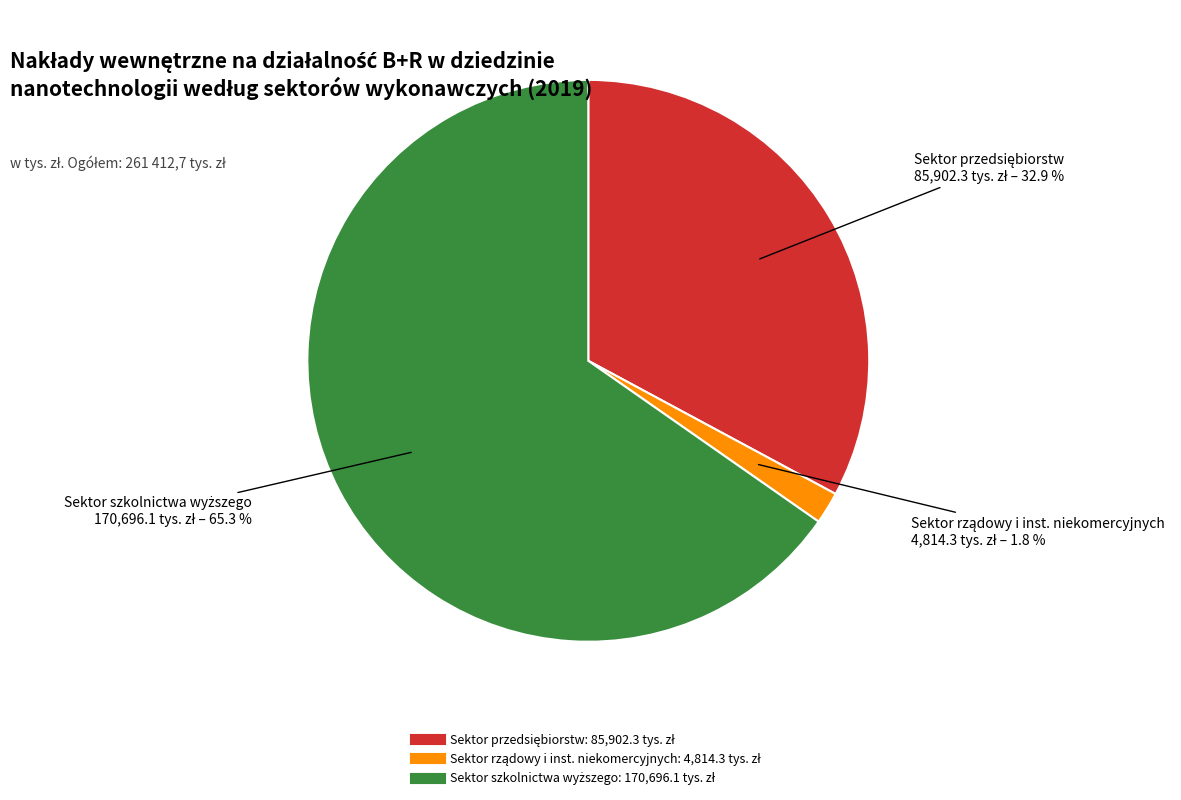

Does any single category account for the majority?

Yes